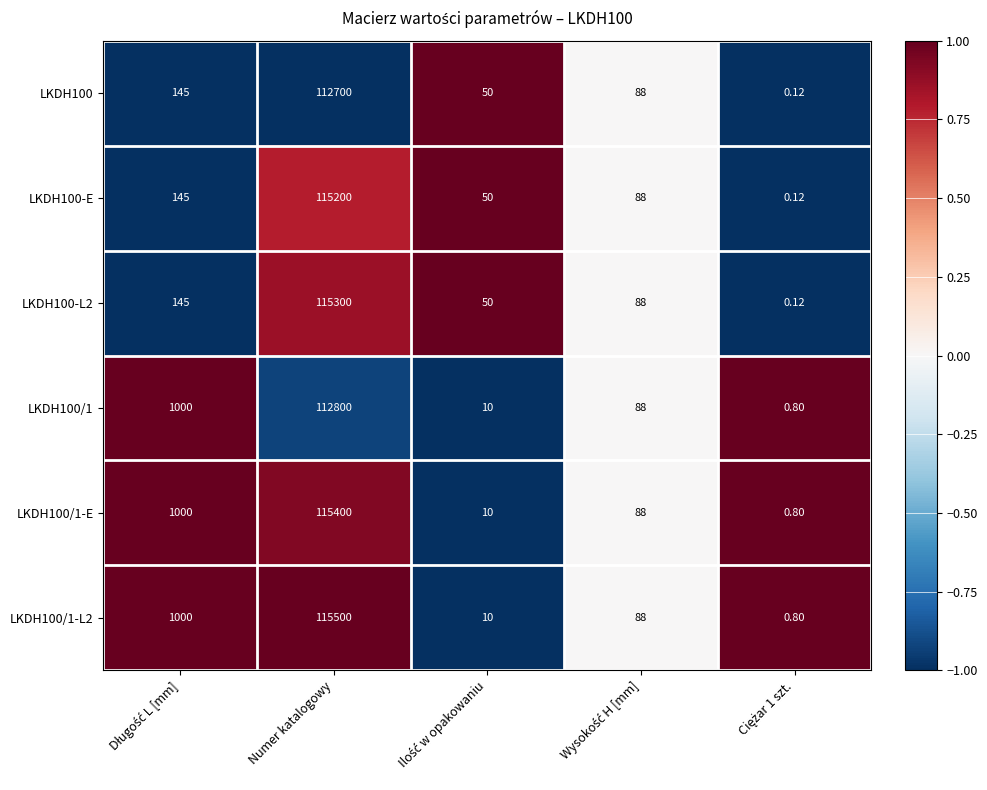

At which category is the sum across all series the highest?

Numer katalogowy